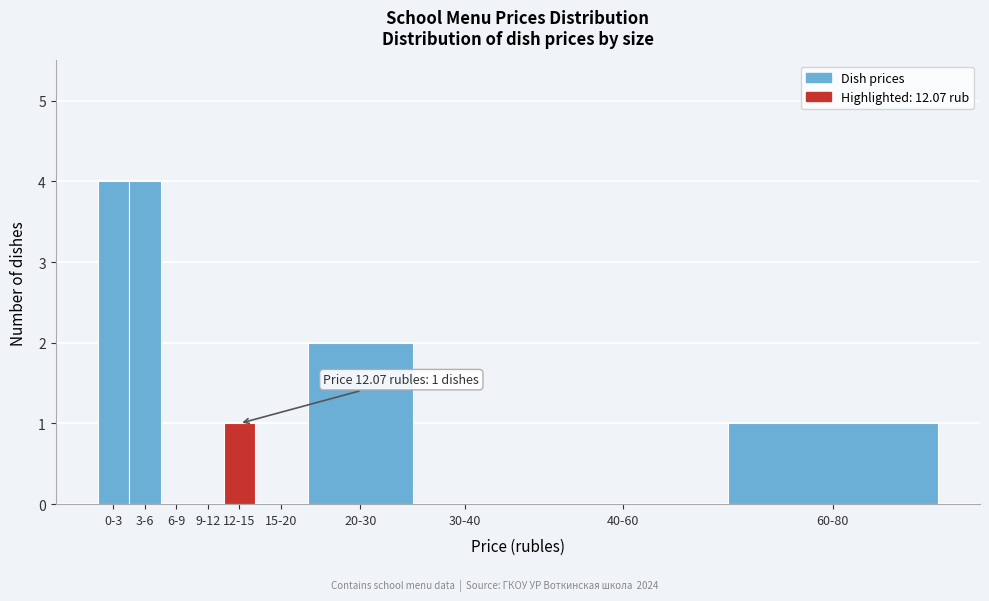

Reading left to right, what are all the values shown in this chart?

0-3=4	3-6=4	6-9=0	9-12=0	12-15=1	15-20=0	20-30=2	30-40=0	40-60=0	60-80=1